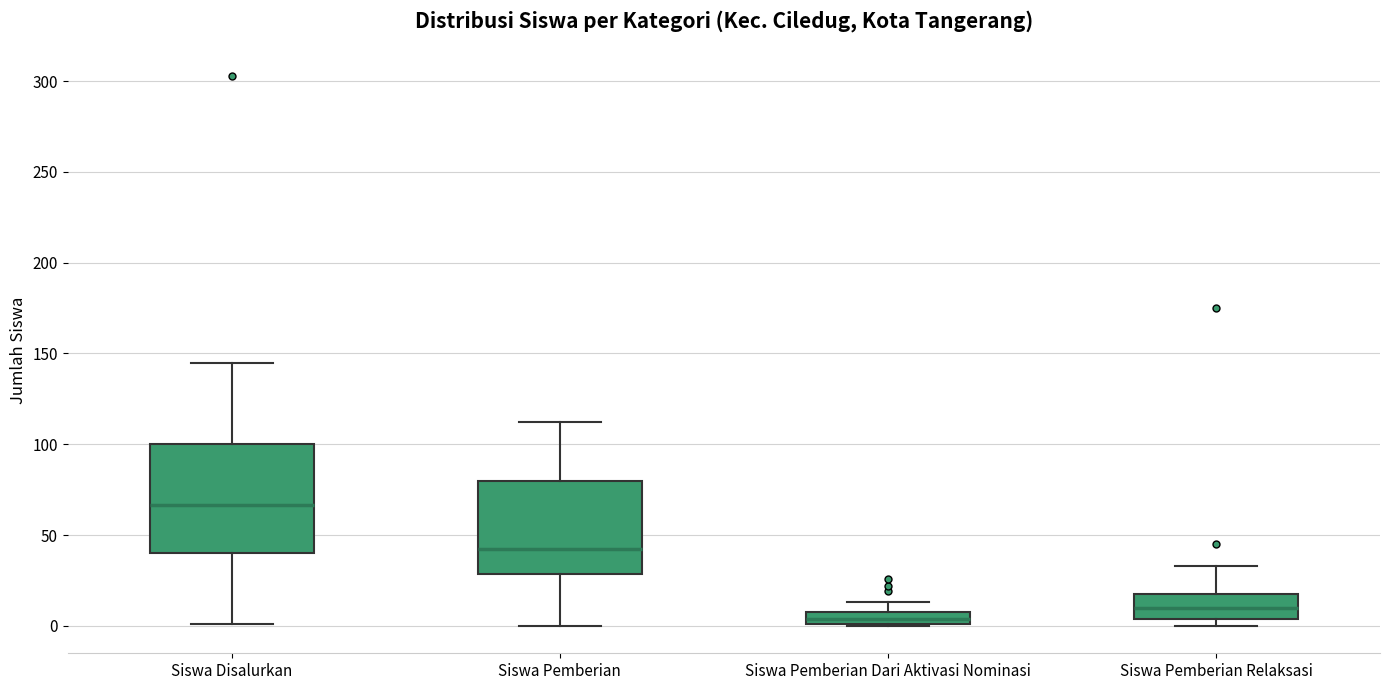

Comparing the boxes themselves (not the whiskers), which one is the tallest?

Siswa Disalurkan